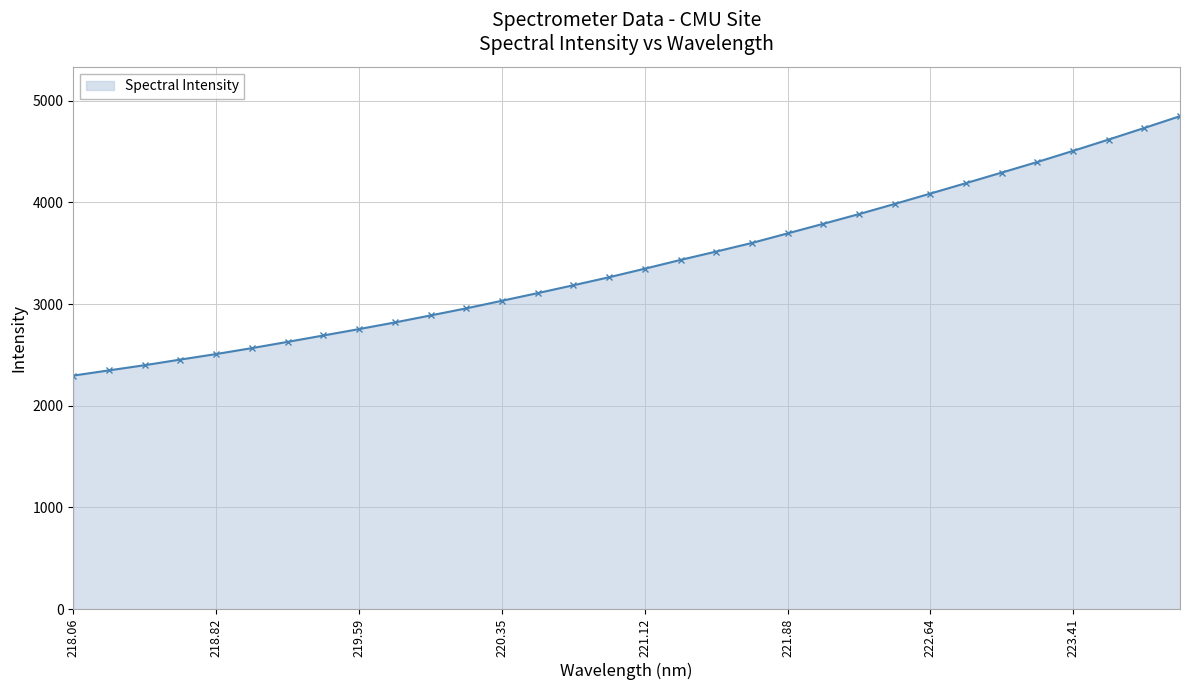

What is the smallest value displayed?

2296.6